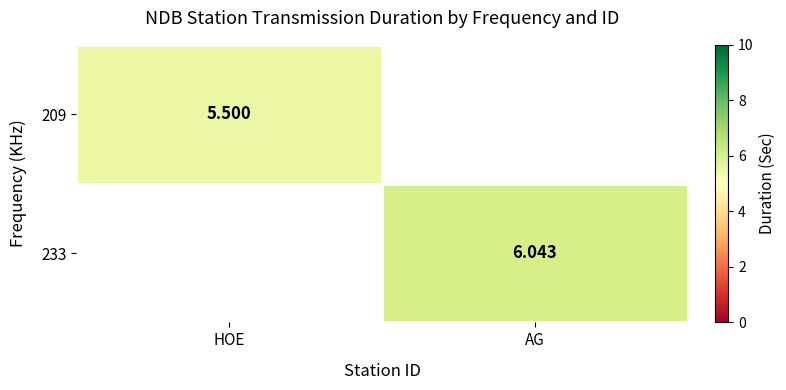

Is the value of 209 at HOE greater than the value of 233 at HOE?

No